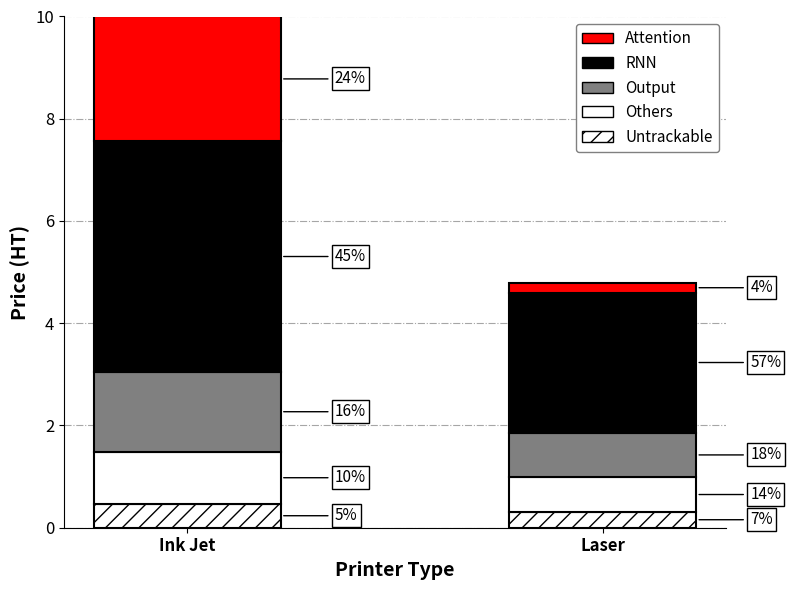

Count the RNN values in the range 2 to 4.

1